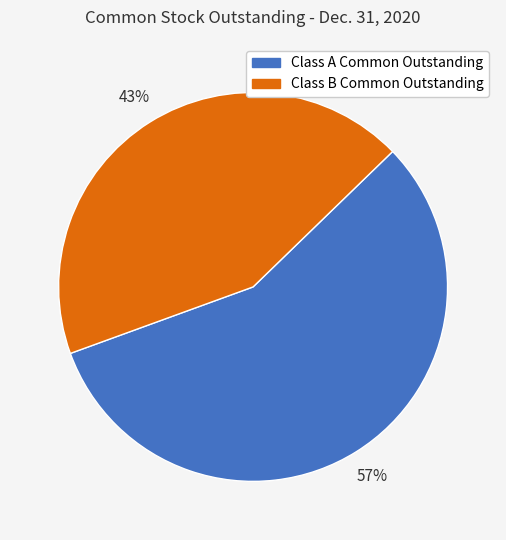

What percentage is the Class A Common Outstanding slice, to the nearest percent?

57%